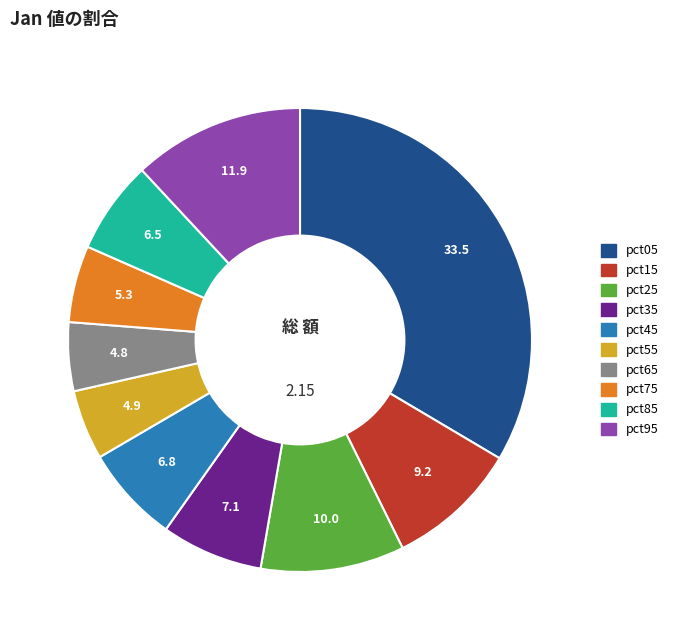

Is there a majority slice in this chart?

No